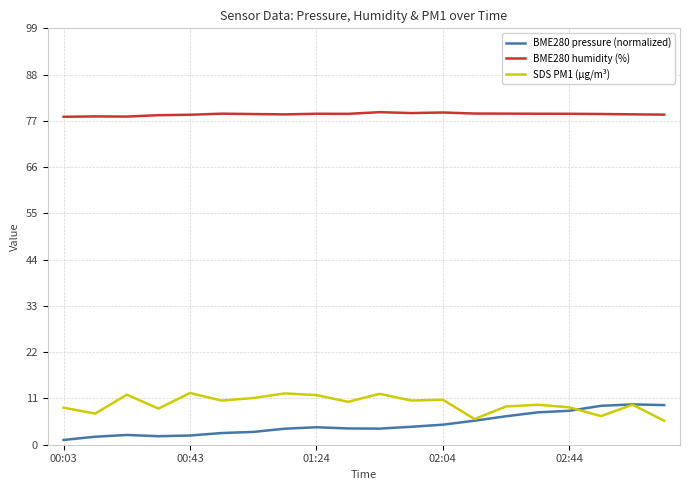

What is the lowest value of the SDS PM1 (µg/m³) series?

5.7